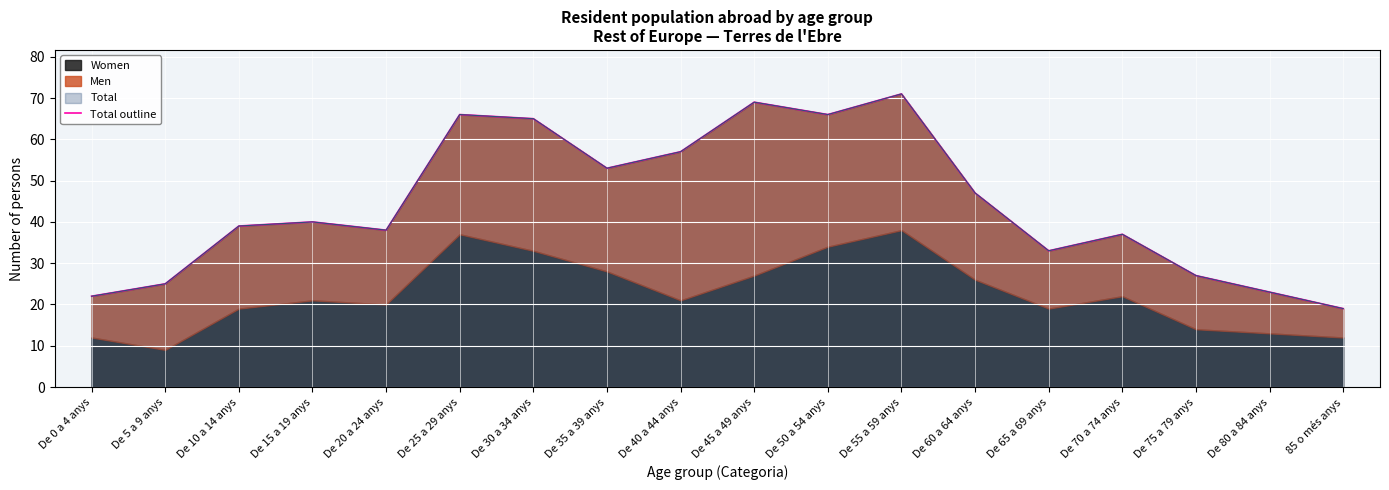

At which label is the value closest to 45?

De 60 a 64 anys